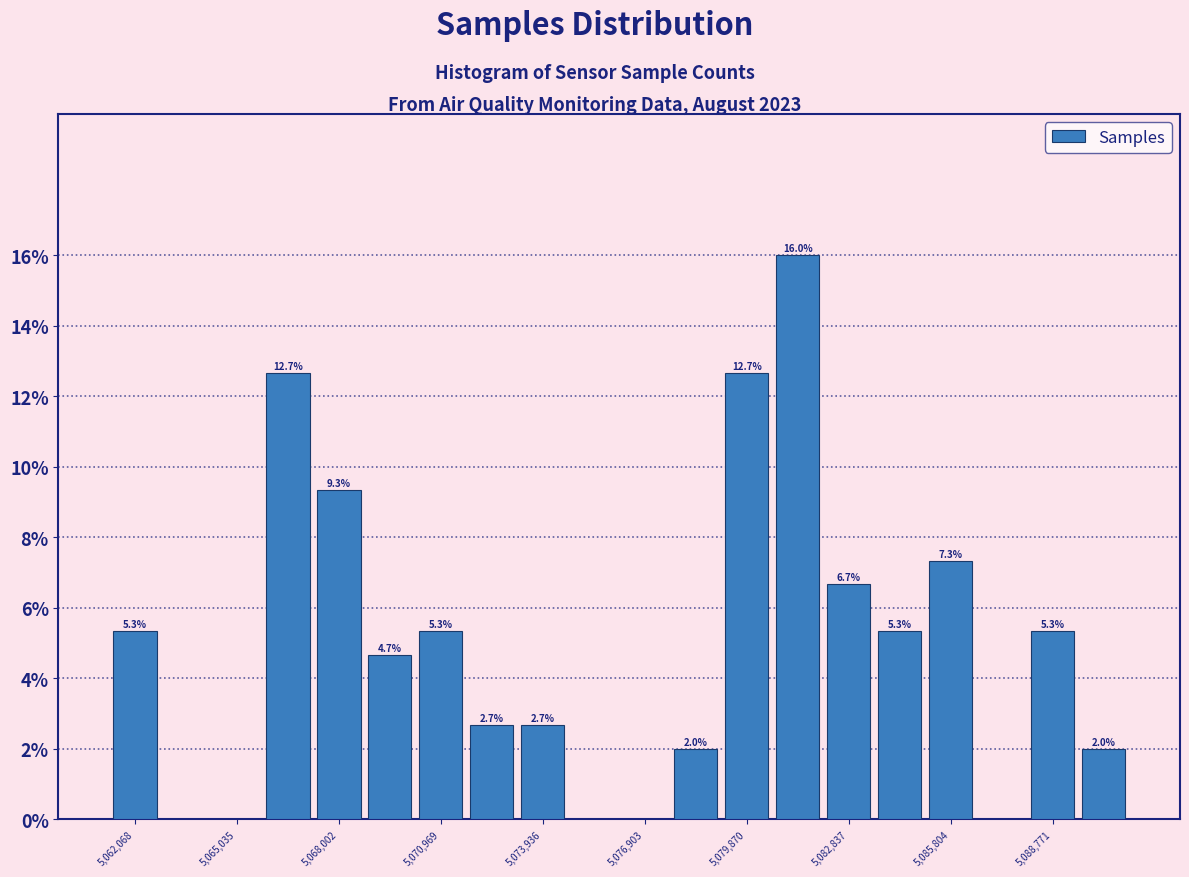

Read against the x-axis, roughly where is the centre of the tallest bar?

5081500